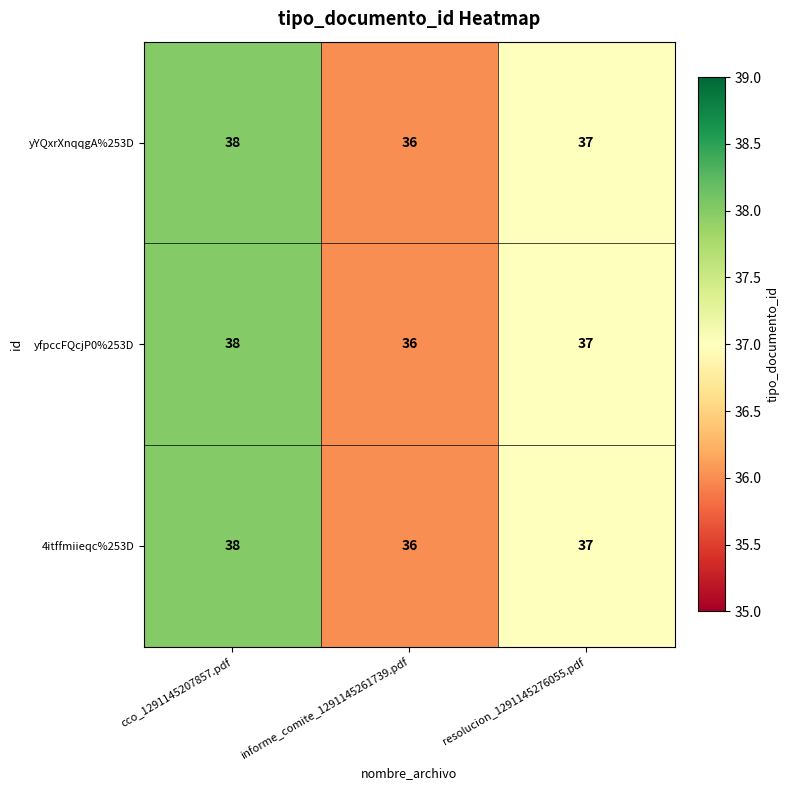

Reading left to right, transcribe all the data shown in this chart.

yYQxrXnqqgA%253D: cco_1291145207857.pdf=38	informe_comite_1291145261739.pdf=36	resolucion_1291145276055.pdf=37
yfpccFQcjP0%253D: cco_1291145207857.pdf=38	informe_comite_1291145261739.pdf=36	resolucion_1291145276055.pdf=37
4itffmiieqc%253D: cco_1291145207857.pdf=38	informe_comite_1291145261739.pdf=36	resolucion_1291145276055.pdf=37